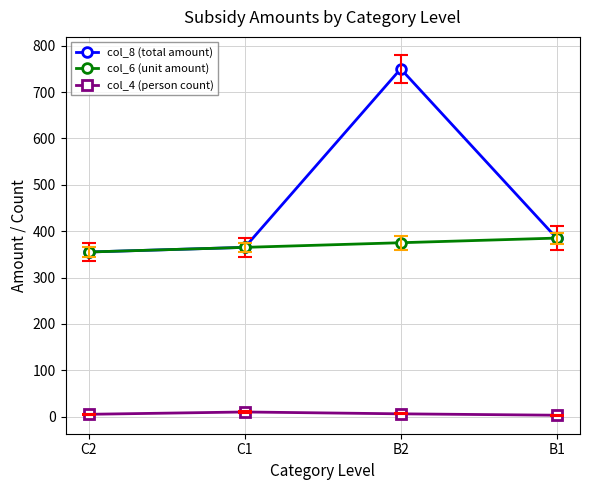

True or false: col_4 (person count) and col_8 (total amount) cross at least once.

False